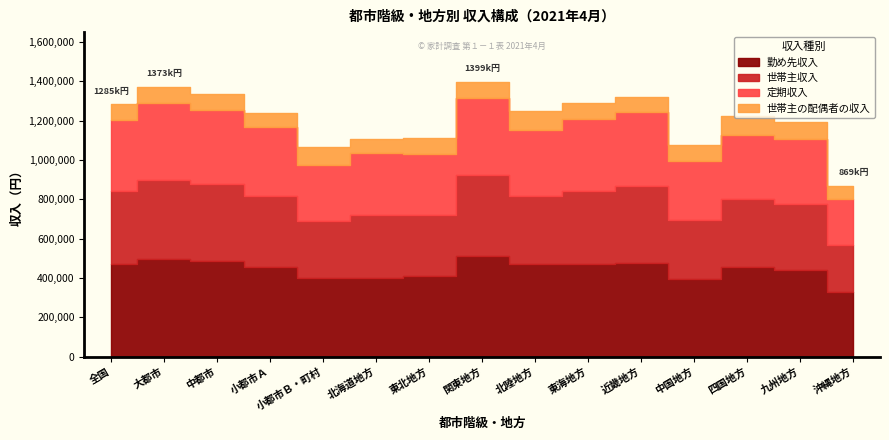

Where does the 勤め先収入 series first go above 455275?

全国